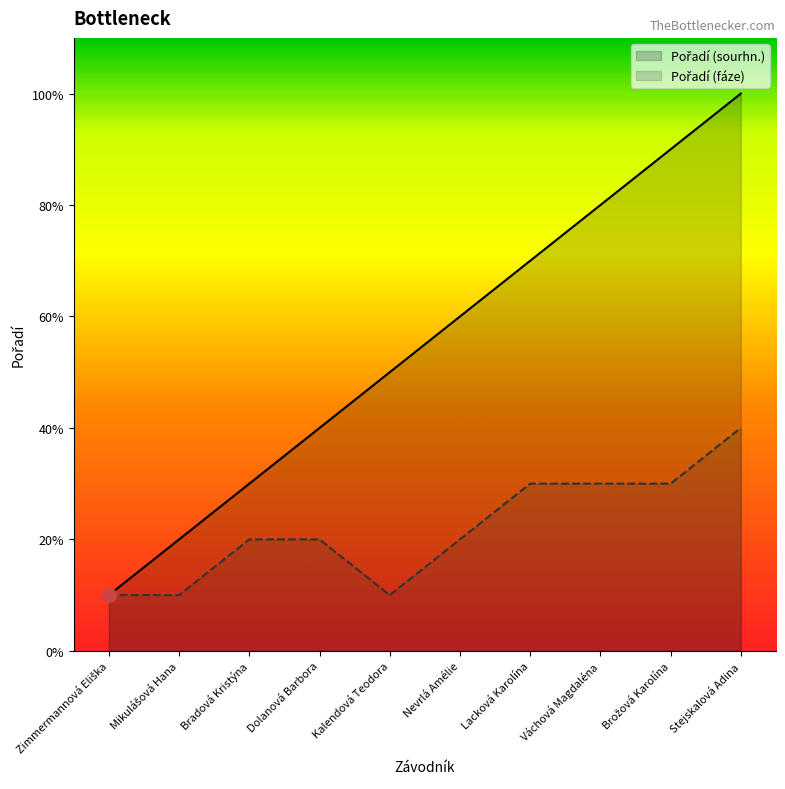

List the labels in order of Pořadí (sourhn.) value, largest first.

Stejskalová Adina, Brožová Karolína, Váchová Magdaléna, Lacková Karolína, Nevrlá Amélie, Kalendová Teodora, Dolanová Barbora, Bradová Kristýna, Mikulášová Hana, Zimmermannová Eliška